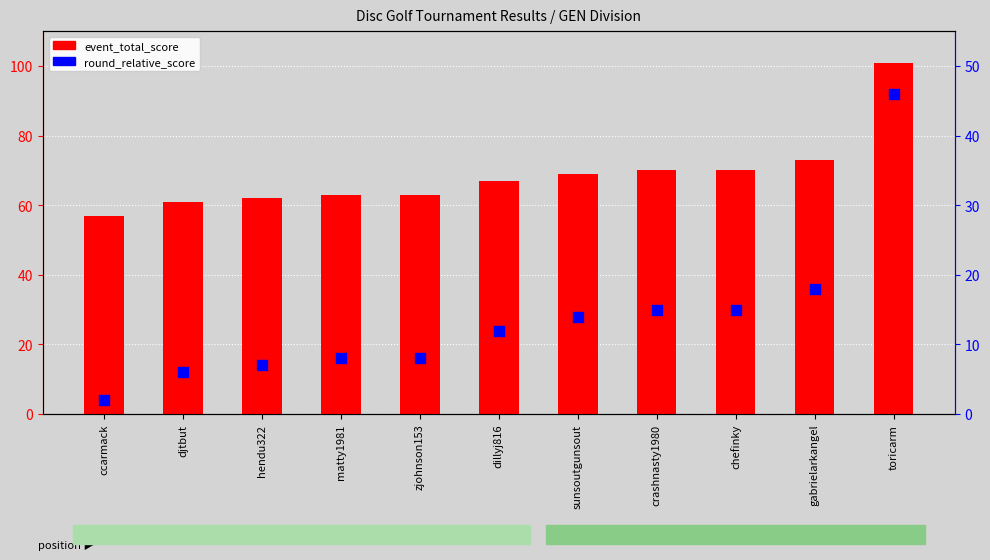

What are all the series names shown in the legend?

event_total_score, round_relative_score